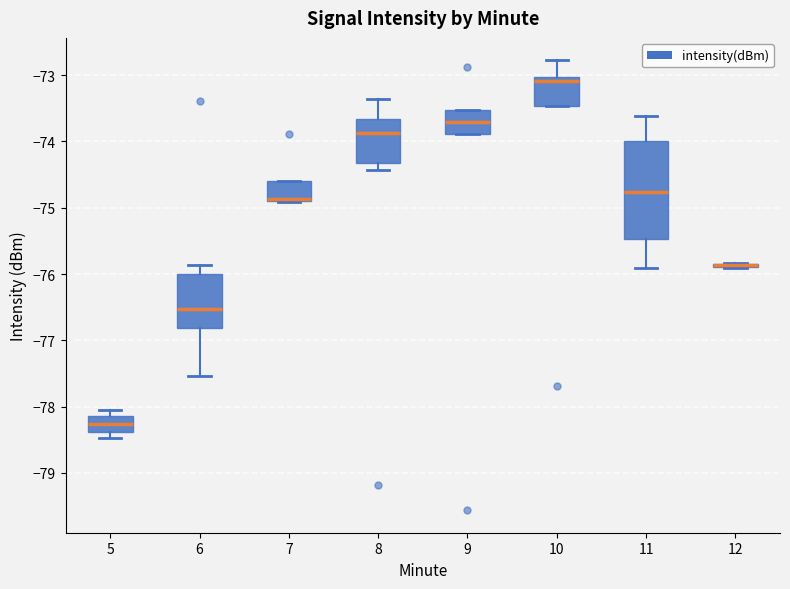

Comparing the boxes themselves (not the whiskers), which one is the tallest?

11